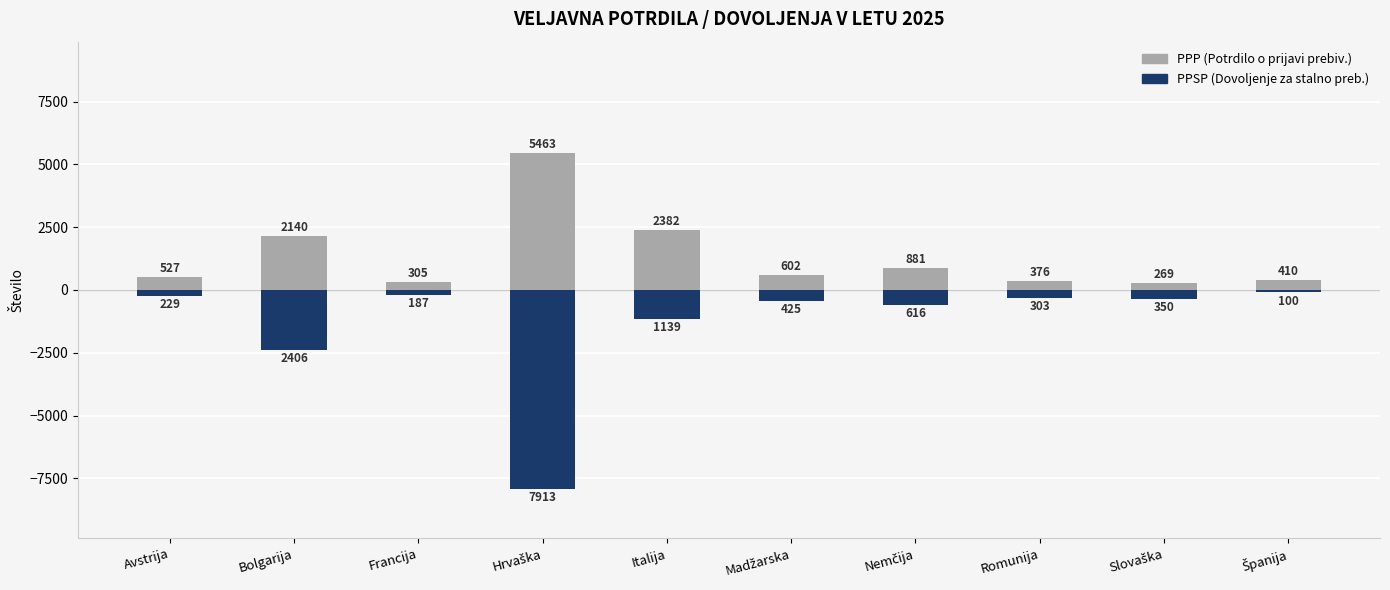

List the series in order of their peak value, highest first.

PPP (Potrdilo o prijavi prebiv.), PPSP (Dovoljenje za stalno preb.)